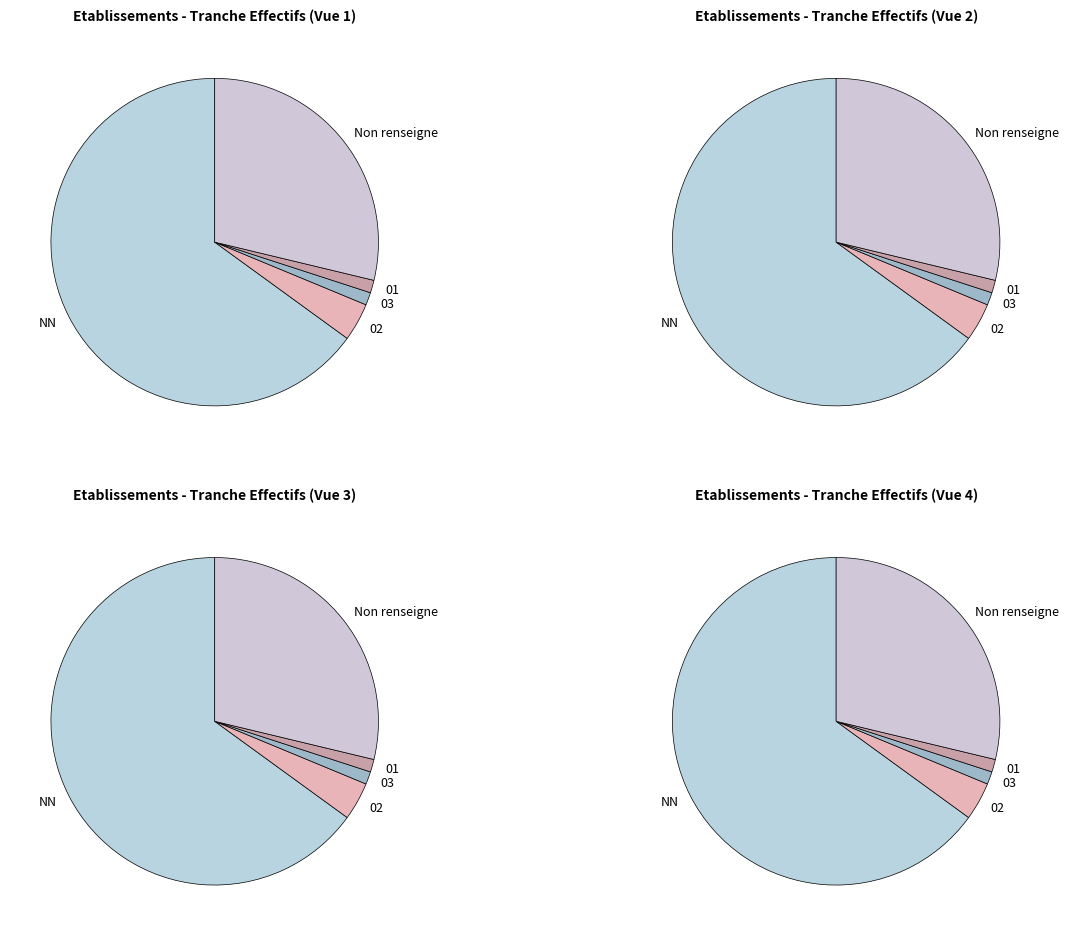

To the nearest percent, what percentage of the pie is NN?

65%